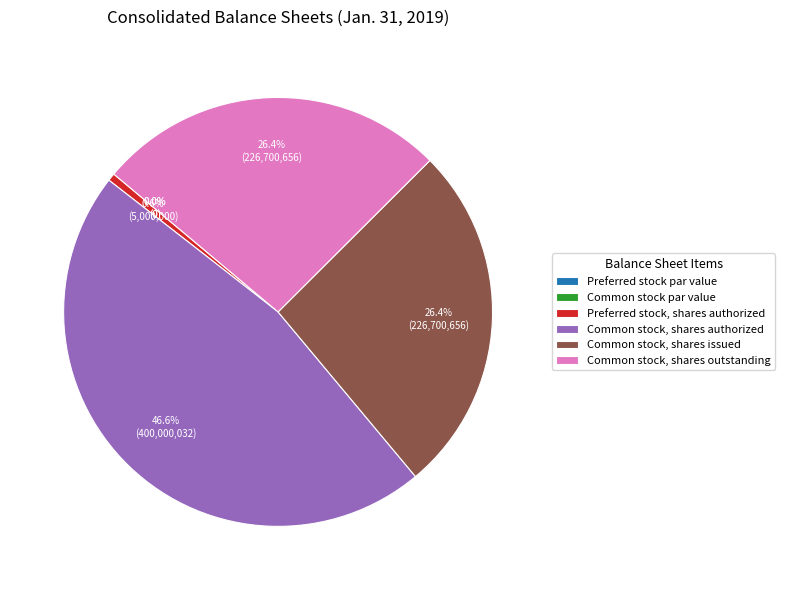

The Common stock par value slice represents 1% of the pie. True or false?

False